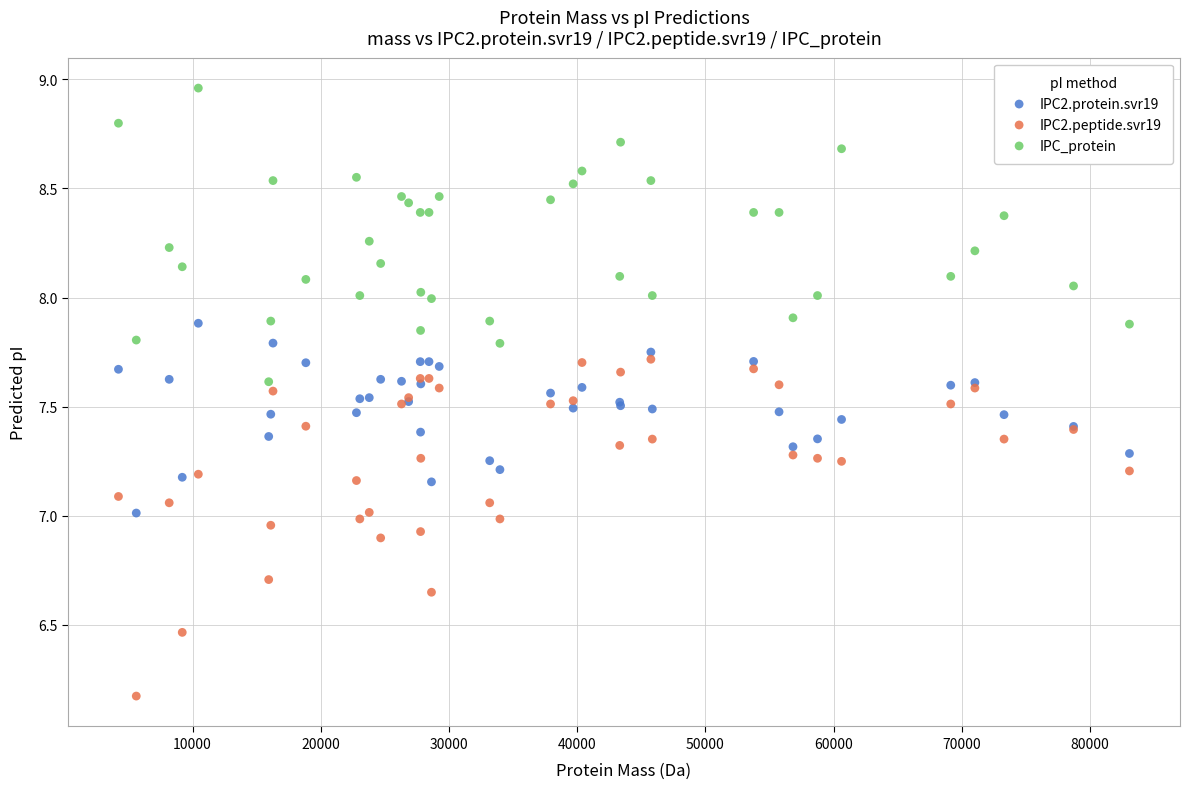

What are all the series names shown in the legend?

IPC2.protein.svr19, IPC2.peptide.svr19, IPC_protein